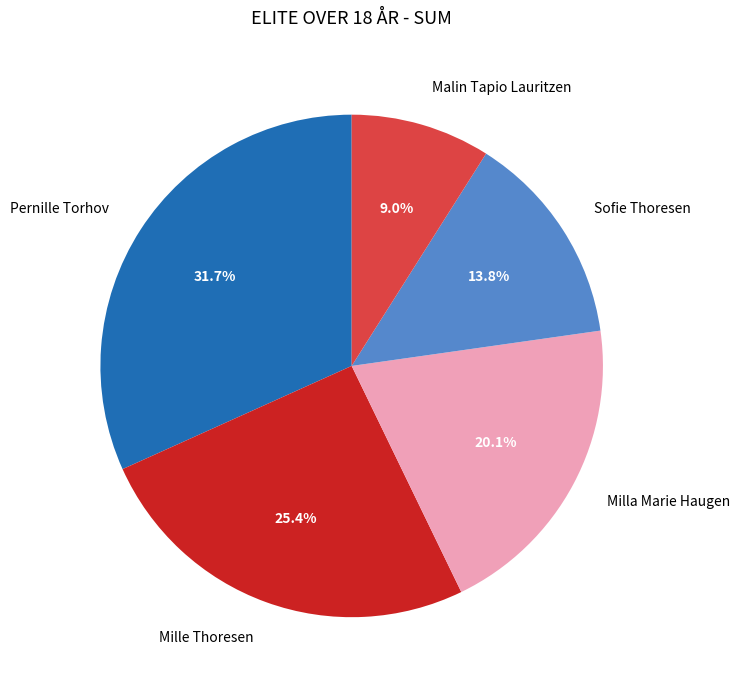

To the nearest percent, what is the difference between the Mille Thoresen and Sofie Thoresen slice percentages?

12%